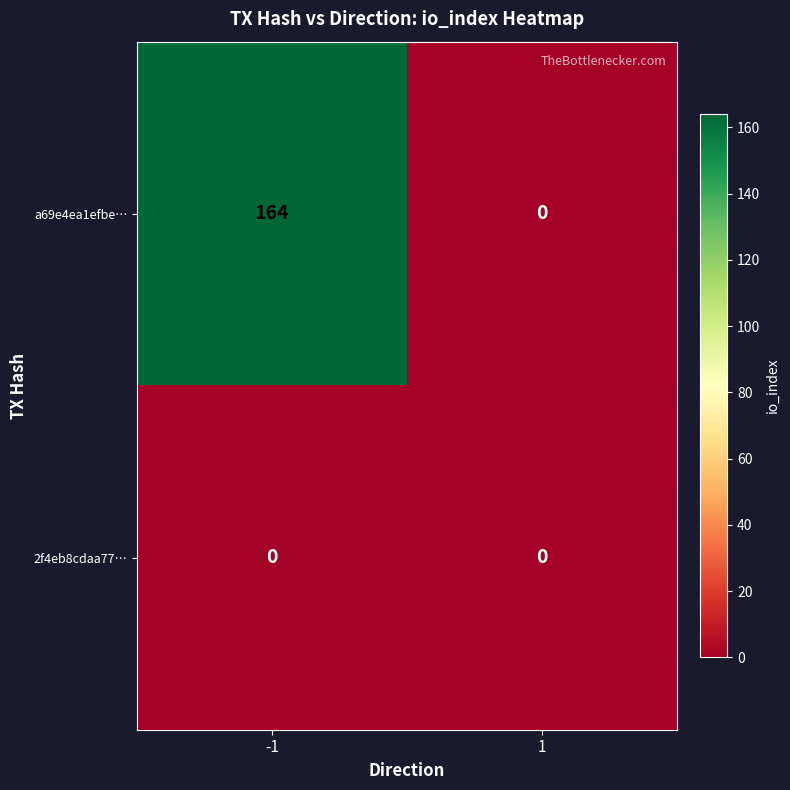

Which series has the largest total across all categories?

a69e4ea1efbe…